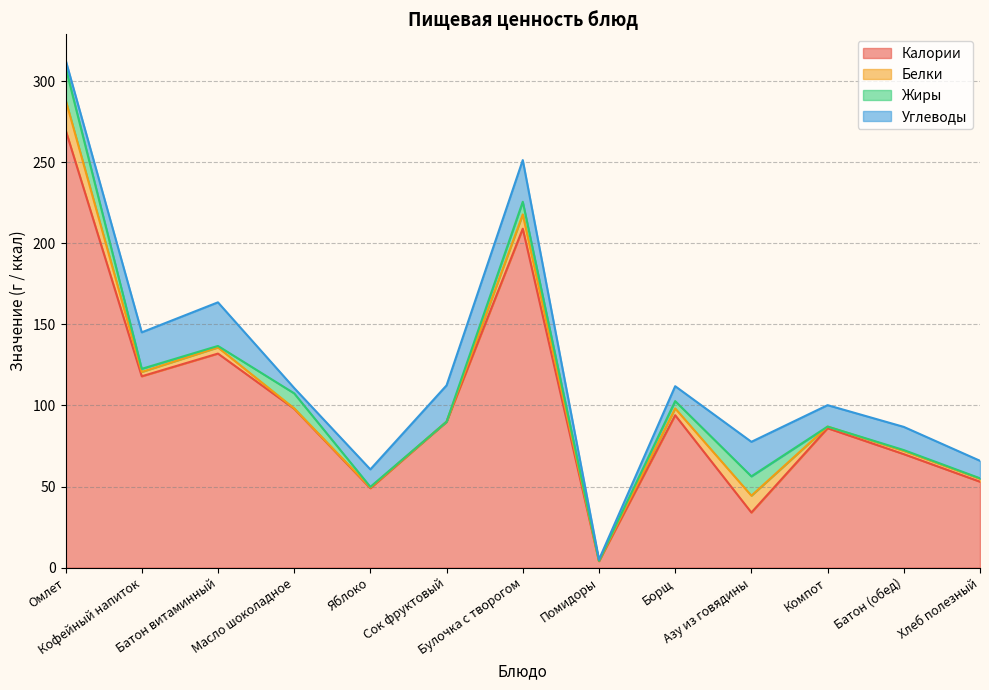

Reading right to left, transcribe all the data shown in this chart.

Калории: Хлеб полезный=53.0	Батон (обед)=70.0	Компот=86.0	Азу из говядины=34.0	Борщ=94.0	Помидоры=4.0	Булочка с творогом=209.0	Сок фруктовый=90.0	Яблоко=49.0	Масло шоколадное=98.0	Батон витаминный=132.0	Кофейный напиток=118.0	Омлет=270.0
Белки: Хлеб полезный=1.8	Батон (обед)=2.0	Компот=1.0	Азу из говядины=10.4	Борщ=4.2	Помидоры=0.2	Булочка с творогом=8.8	Сок фруктовый=0.0	Яблоко=0.4	Масло шоколадное=0.2	Батон витаминный=3.8	Кофейный напиток=2.7	Омлет=18.6
Жиры: Хлеб полезный=0.3	Батон (обед)=0.5	Компот=0.0	Азу из говядины=11.9	Борщ=4.5	Помидоры=0.0	Булочка с творогом=7.8	Сок фруктовый=0.0	Яблоко=0.4	Масло шоколадное=9.3	Батон витаминный=0.9	Кофейный напиток=1.9	Омлет=20.0
Углеводы: Хлеб полезный=10.8	Батон (обед)=14.3	Компот=13.2	Азу из говядины=21.3	Борщ=9.2	Помидоры=0.8	Булочка с творогом=25.7	Сок фруктовый=22.4	Яблоко=10.8	Масло шоколадное=3.3	Батон витаминный=26.9	Кофейный напиток=22.5	Омлет=4.6